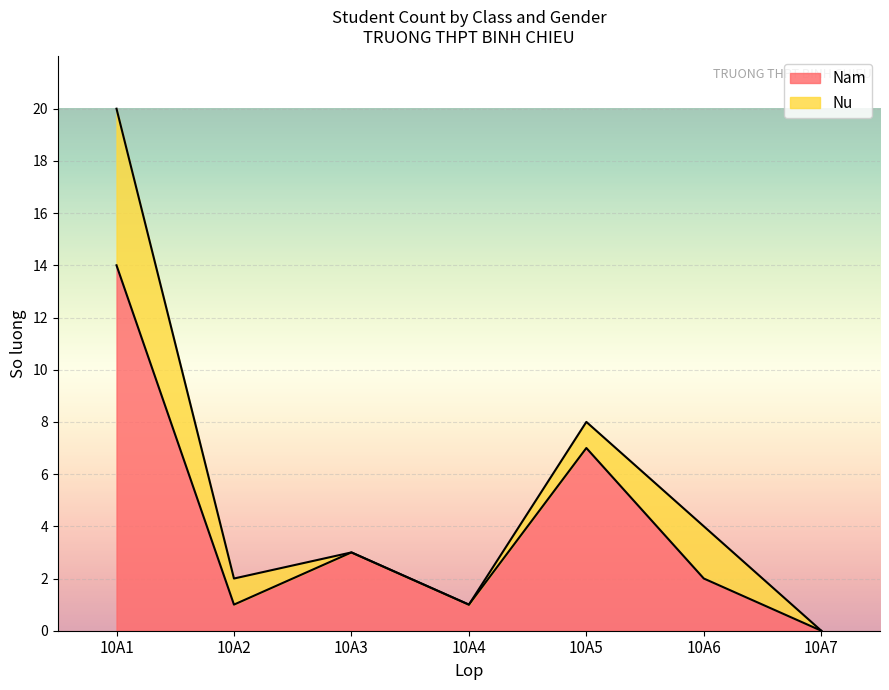

How many positive values are there?

6